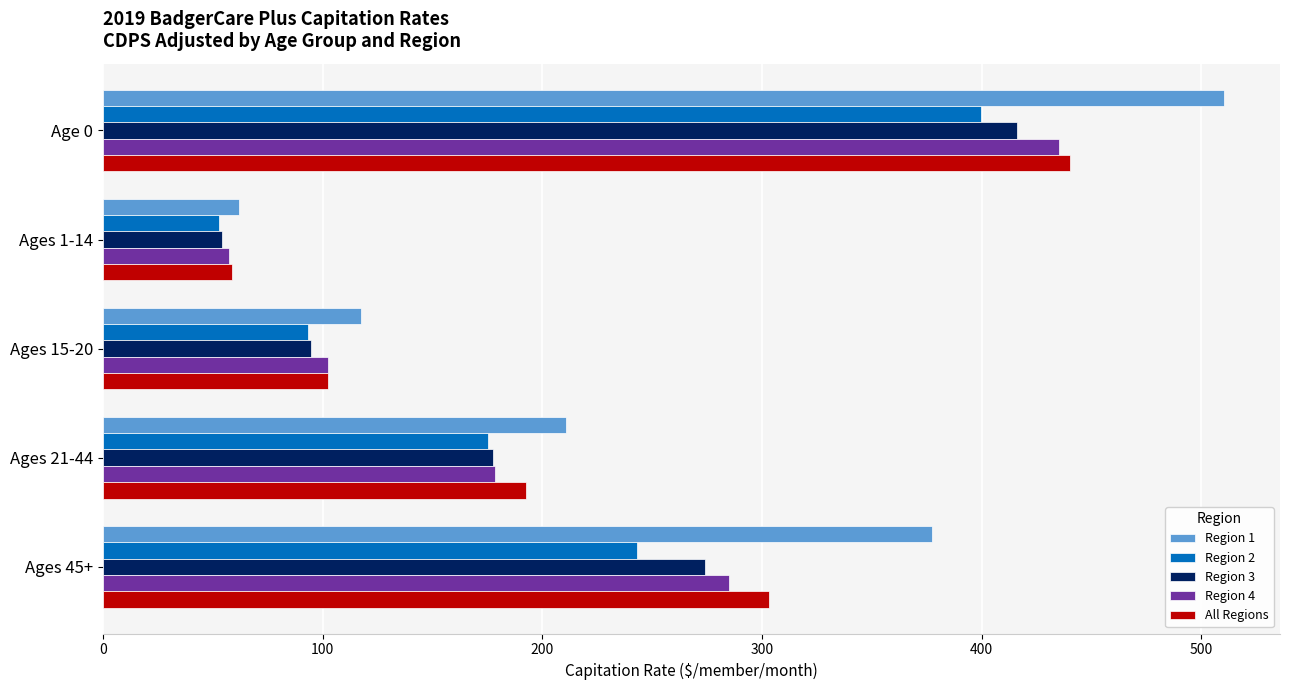

At which label is Region 3 closest to 235?

Ages 45+